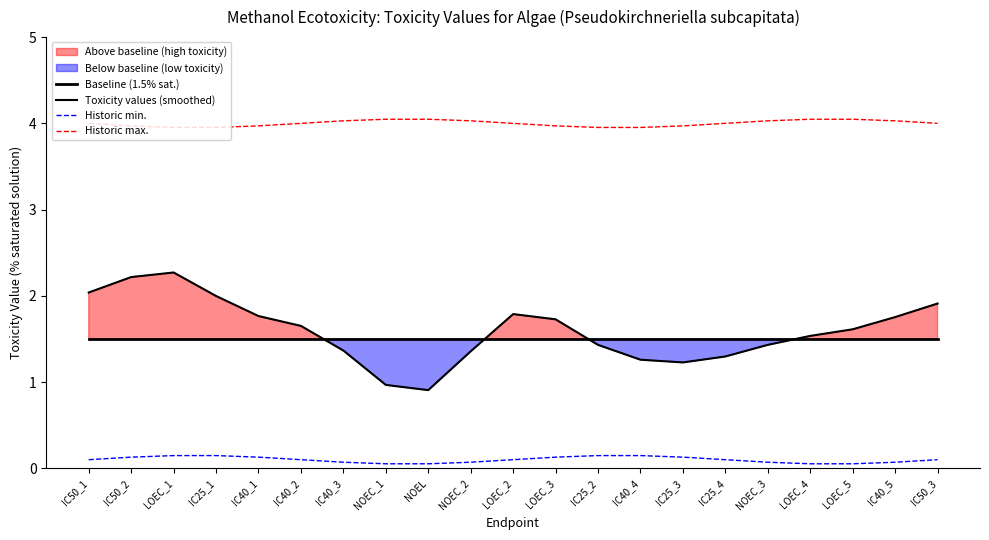

Reading left to right, transcribe all the data shown in this chart.

Baseline (1.5% sat.): 1.5	1.5	1.5	1.5	1.5	1.5	1.5	1.5	1.5	1.5	1.5	1.5	1.5	1.5	1.5	1.5	1.5	1.5	1.5	1.5	1.5
Toxicity values (smoothed): 2.0	2.2	2.3	2.0	1.8	1.7	1.4	1.0	0.9	1.4	1.8	1.7	1.4	1.3	1.2	1.3	1.4	1.5	1.6	1.8	1.9
Historic min.: 0.1	0.1	0.1	0.1	0.1	0.1	0.1	0.1	0.1	0.1	0.1	0.1	0.1	0.1	0.1	0.1	0.1	0.1	0.1	0.1	0.1
Historic max.: 4.0	4.0	4.0	4.0	4.0	4.0	4.0	4.0	4.0	4.0	4.0	4.0	4.0	4.0	4.0	4.0	4.0	4.0	4.0	4.0	4.0